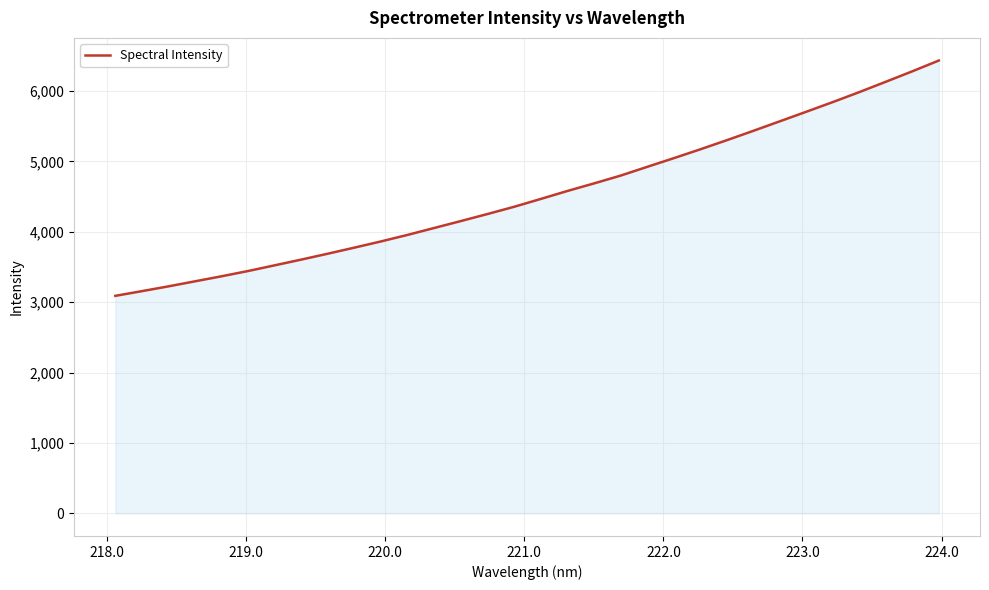

Reading left to right, list all the values displayed in this chart.

3090.3	3157.1	3225.3	3297.0	3368.6	3443.7	3524.6	3606.0	3689.9	3776.1	3864.3	3957.0	4055.0	4153.3	4253.0	4355.5	4466.6	4579.5	4686.8	4797.4	4921.6	5044.8	5170.6	5300.5	5433.6	5569.2	5705.4	5842.8	5984.8	6131.9	6280.6	6433.9